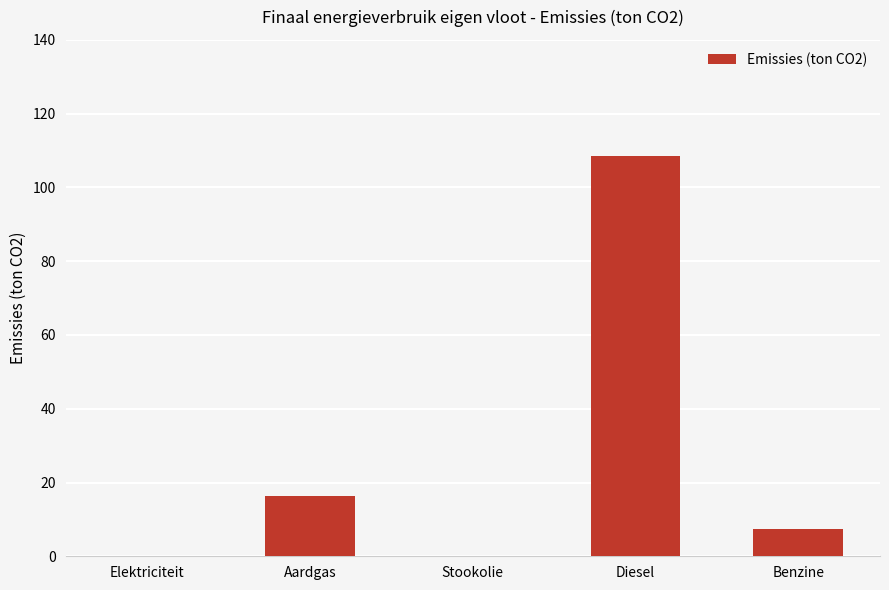

What is the approximate value at Aardgas?

16.2